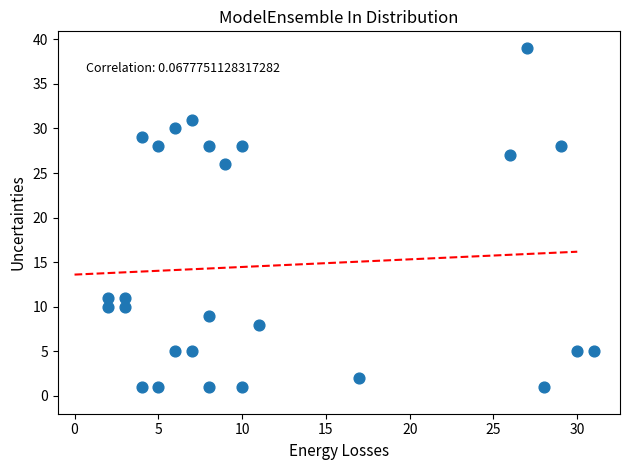

What Y value in the scatter plot is closest to 20?

26